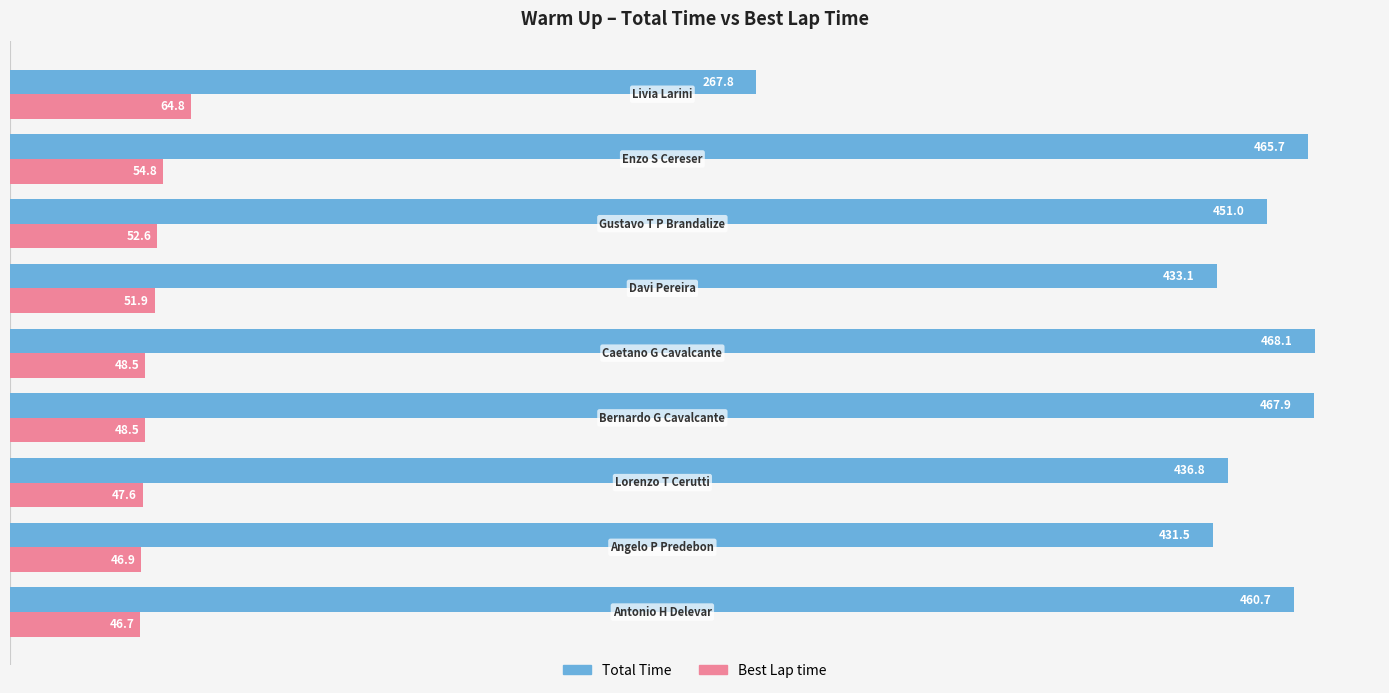

At how many categories does at least one series exceed 304?

8